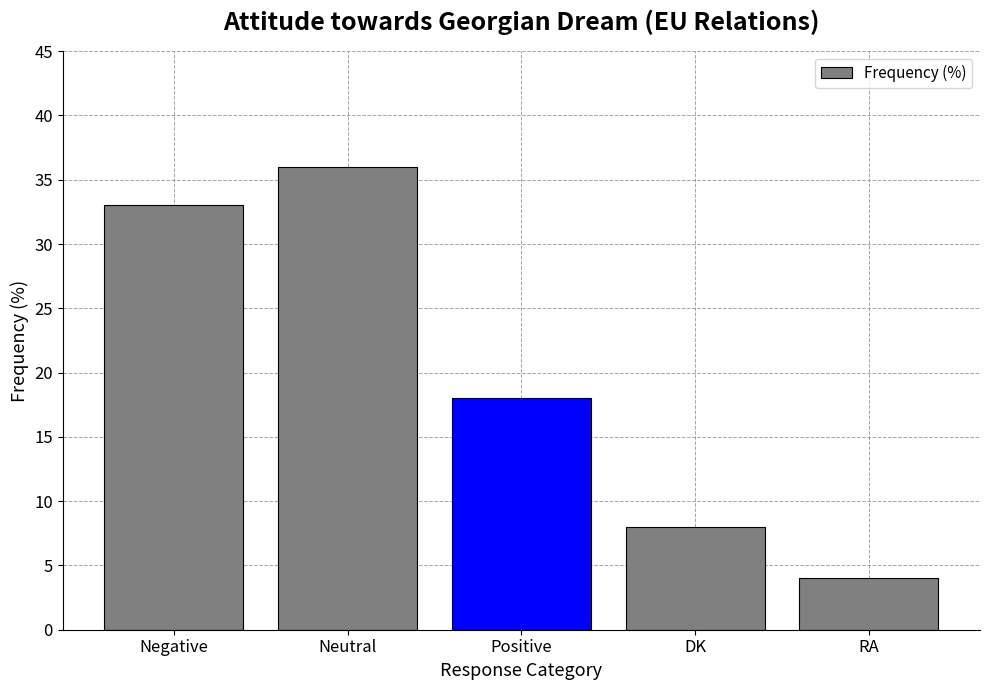

Reading right to left, transcribe all the data shown in this chart.

RA=4	DK=8	Positive=18	Neutral=36	Negative=33